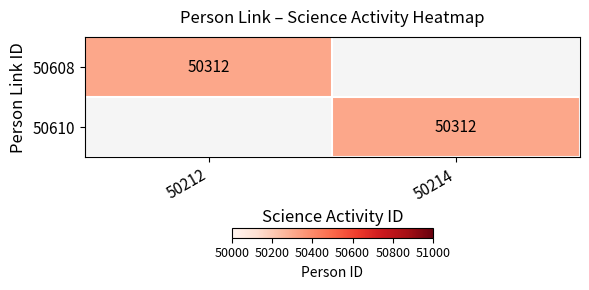

The value of 50610 at 50214 is 50312. True or false?

True